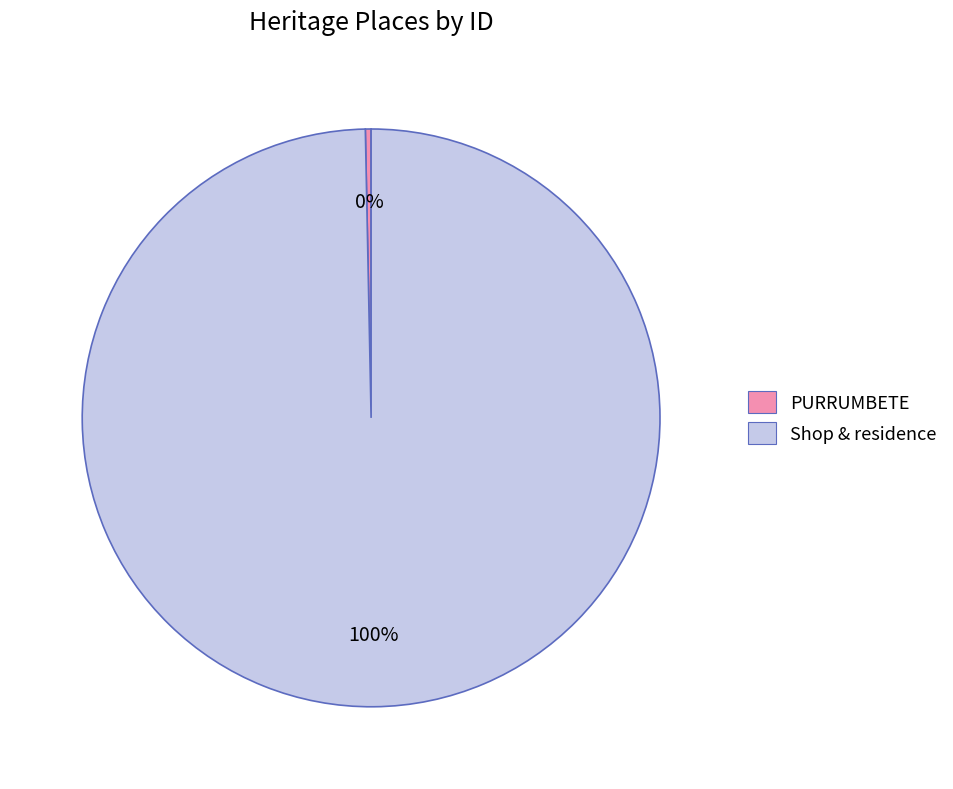

Which has a higher value, Shop & residence or PURRUMBETE?

Shop & residence